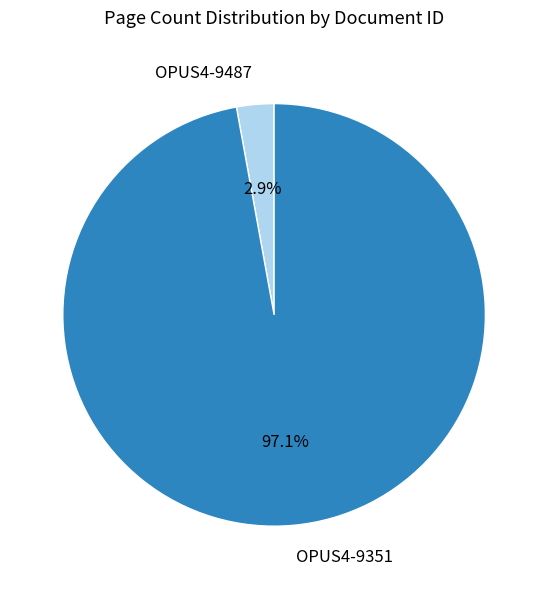

Combined, what portion of the pie is OPUS4-9351 and OPUS4-9487?

100.0%